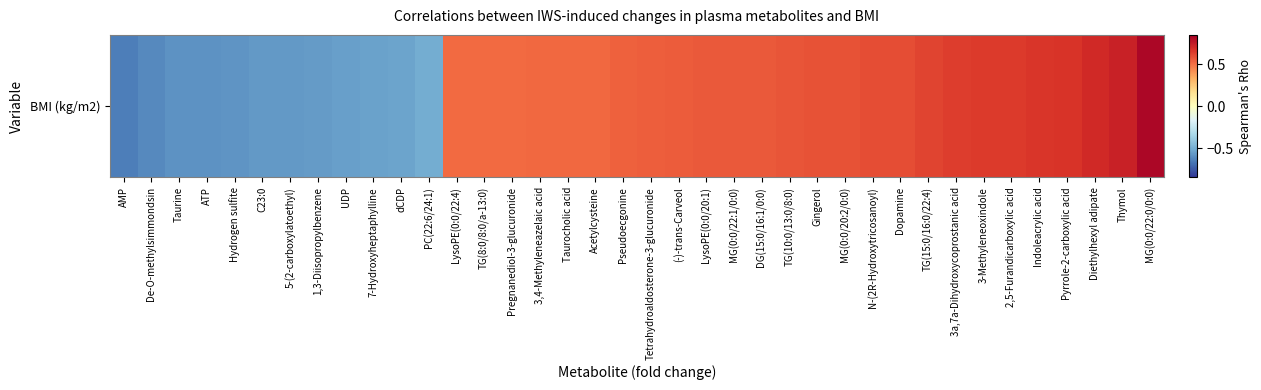

What is the minimum value shown in the chart?

-0.6